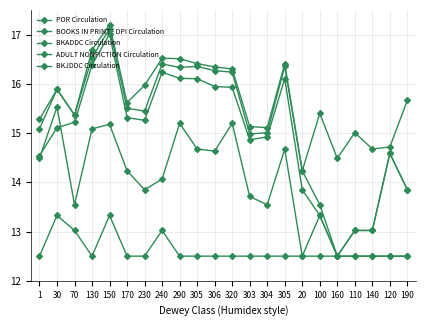

What is the difference between the second highest and minimum values in the BKJDDC Circulation series?

2.7